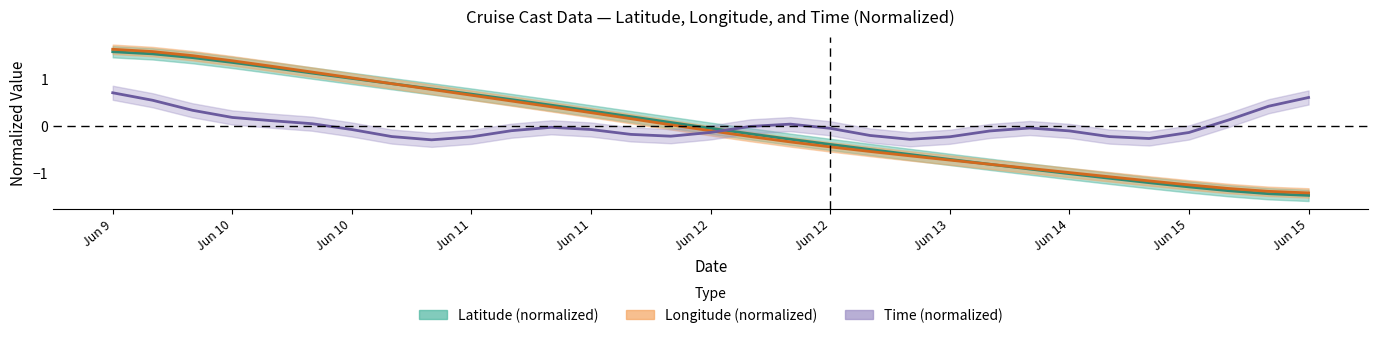

Is it true that latitude equals 1.0 at Jun 10?

True